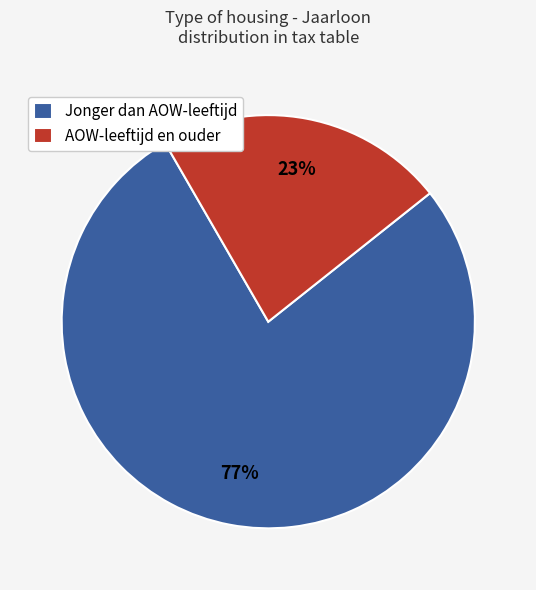

How many segments does this pie chart have?

2